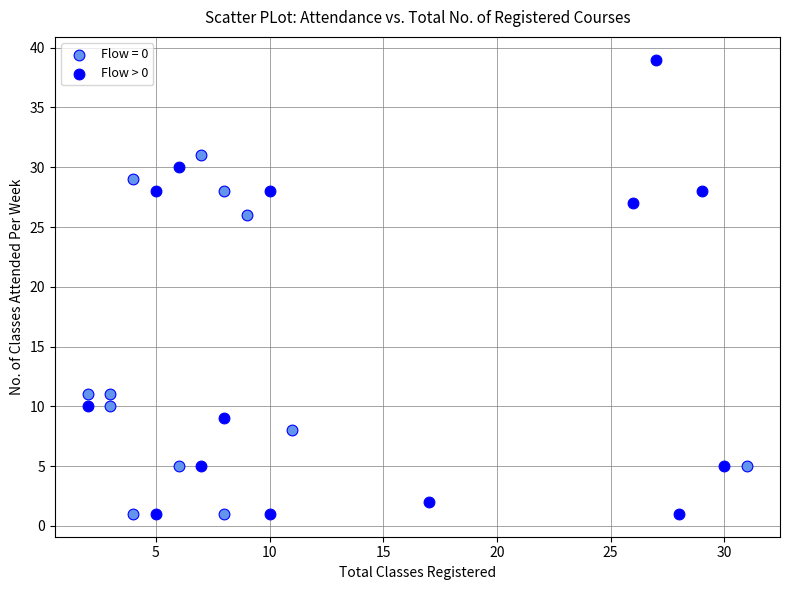

Which series contains the highest Y value?

Flow > 0